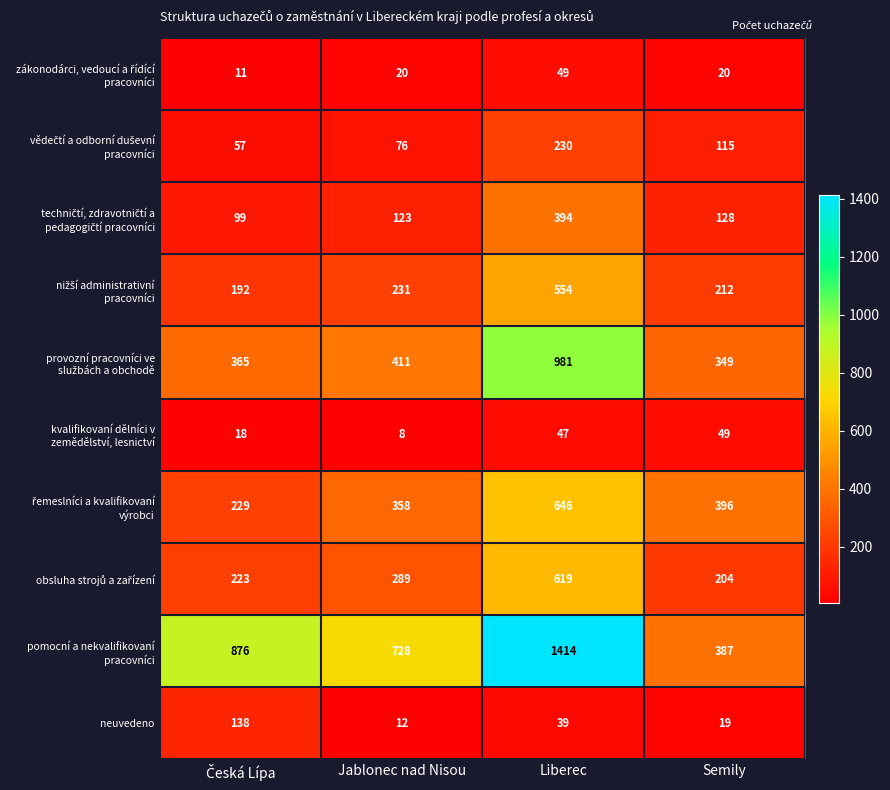

What is the average value of the neuvedeno series?

52